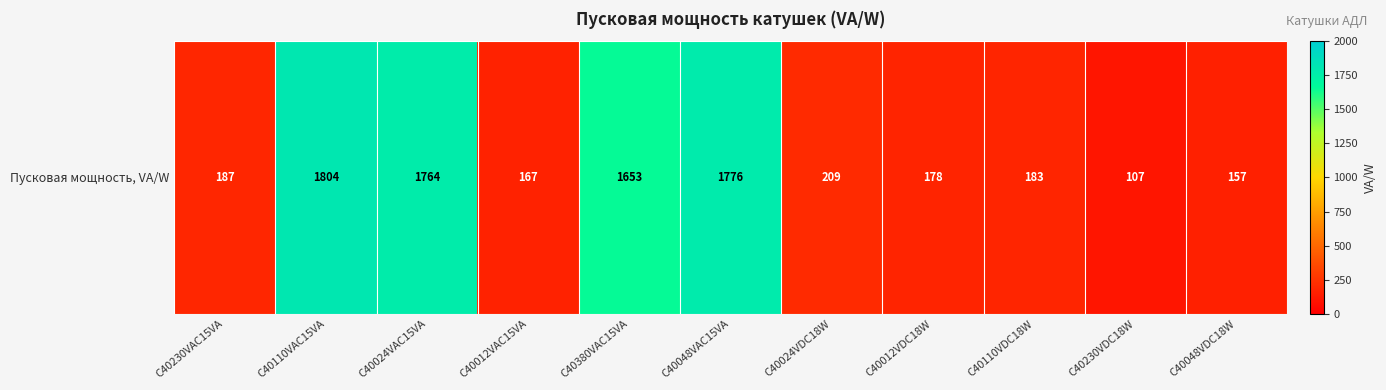

What is the change in value from C40024VDC18W to C40110VDC18W?

-26